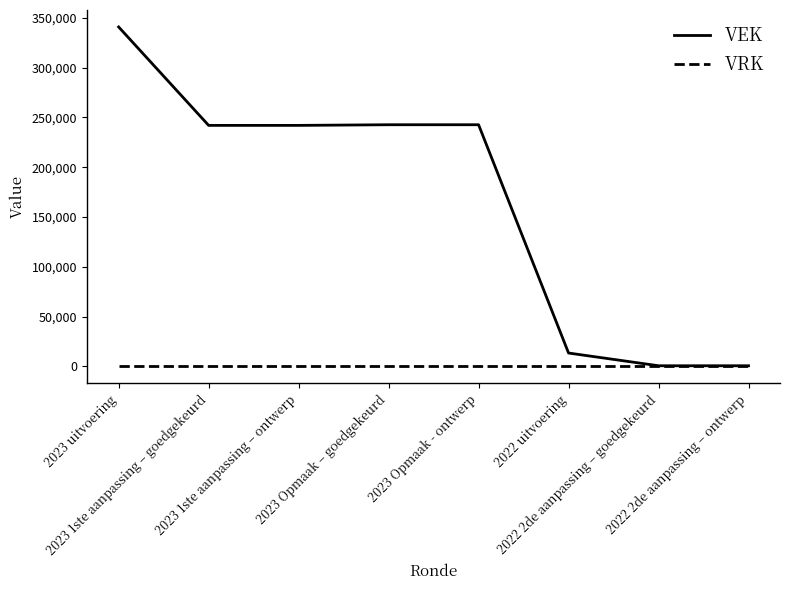

Which series has the largest range (max minus min)?

VEK